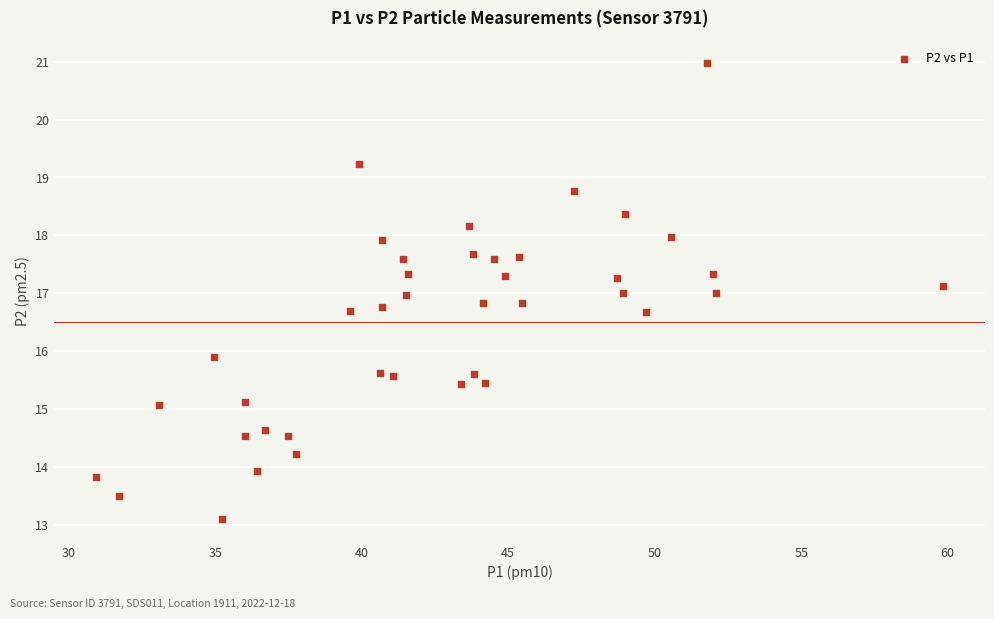

What is the range of Y values (max minus min)?

7.9